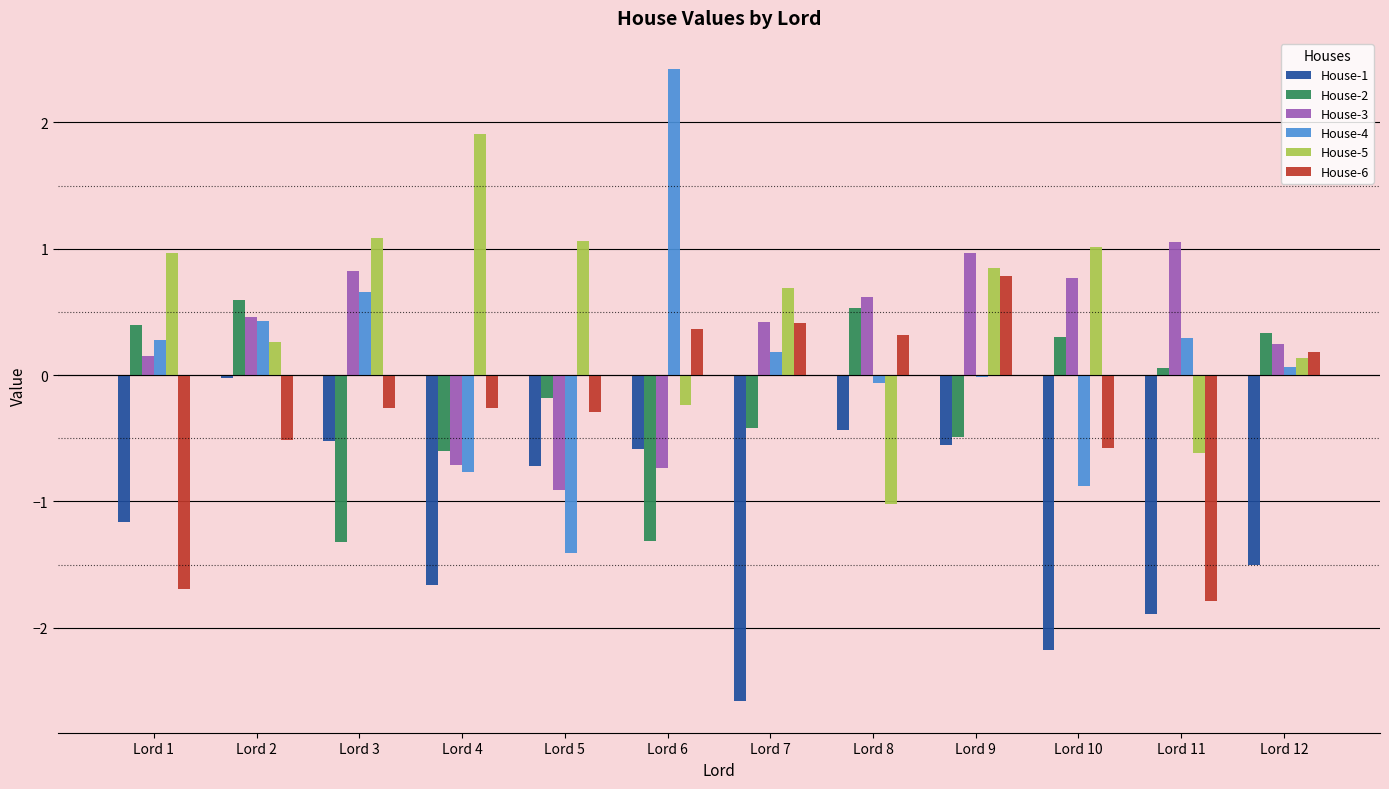

What is the sum of the House-1 values at Lord 6 and Lord 7?

-3.2